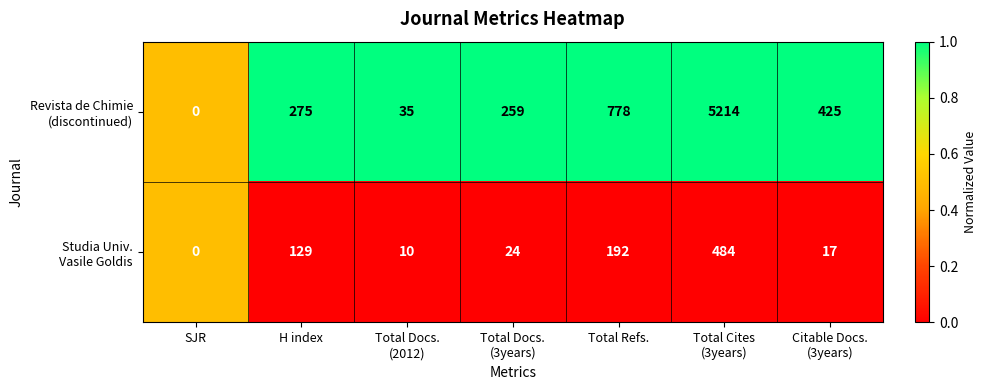

What is the greatest value displayed?

5214